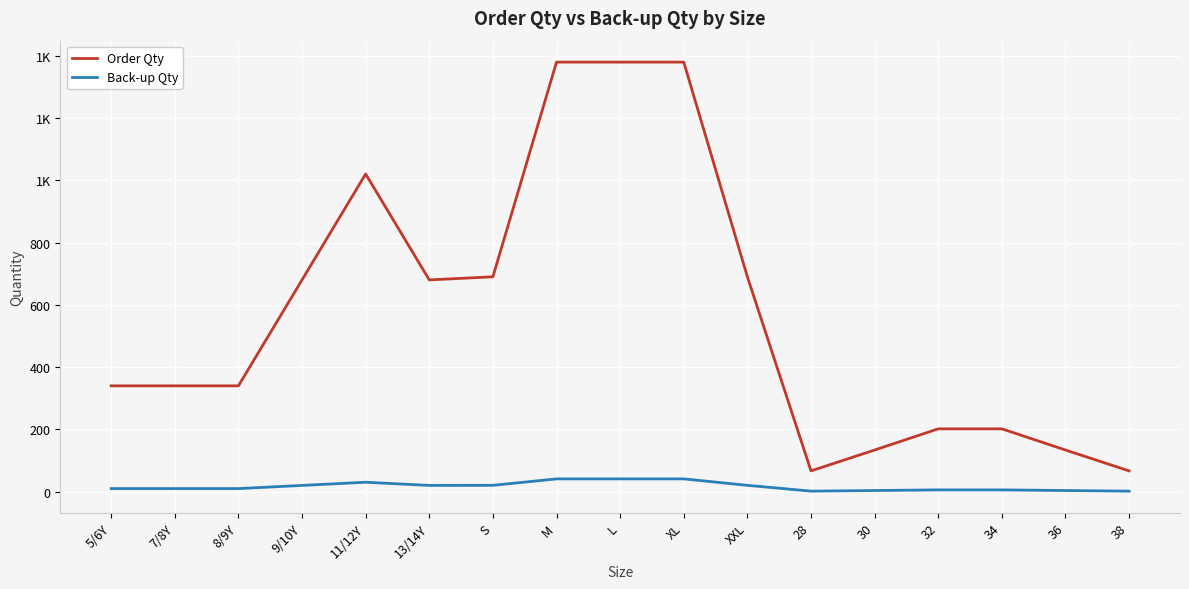

True or false: Order Qty has a value of 67.0 at 38.

True